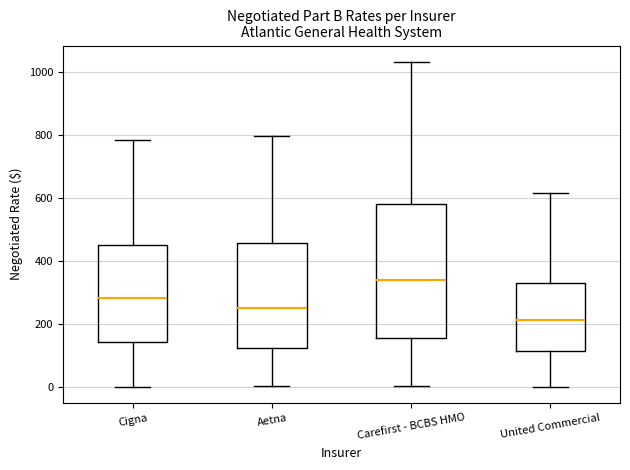

Where does the lower whisker of the box for Aetna end on the y-axis? The values are not printed on the chart, so give them approximately, as read against the axis.

0